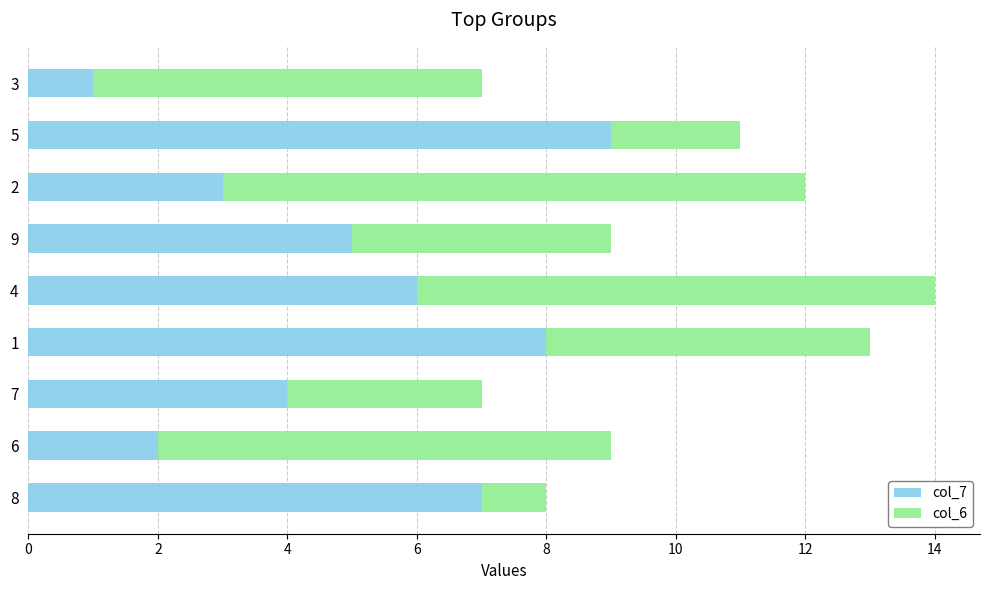

At which category is the sum across all series the highest?

4